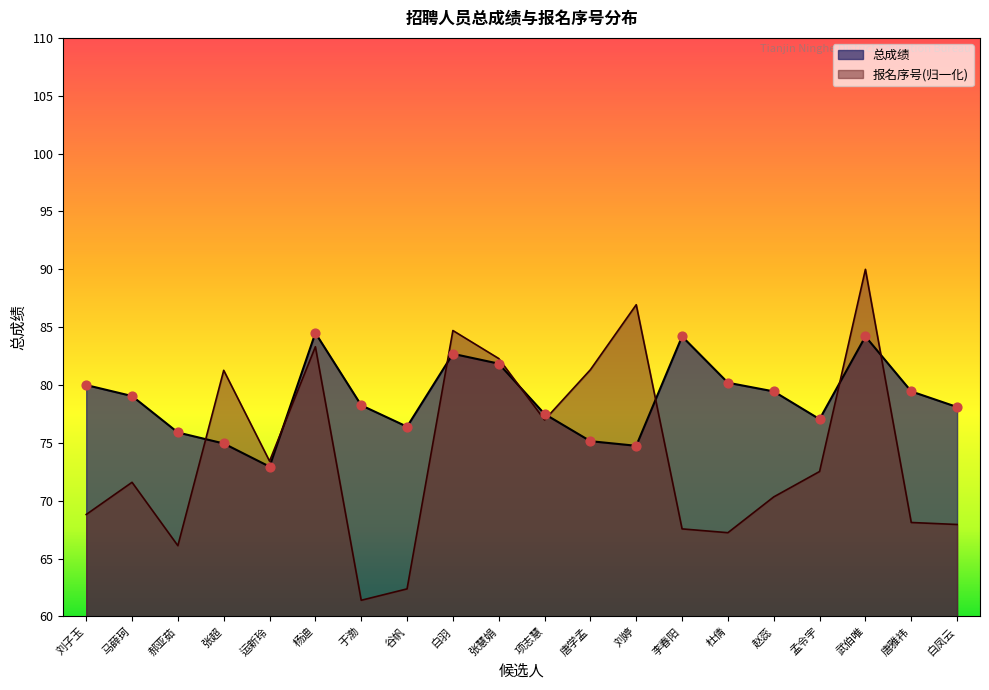

Which series has the largest total across all categories?

总成绩